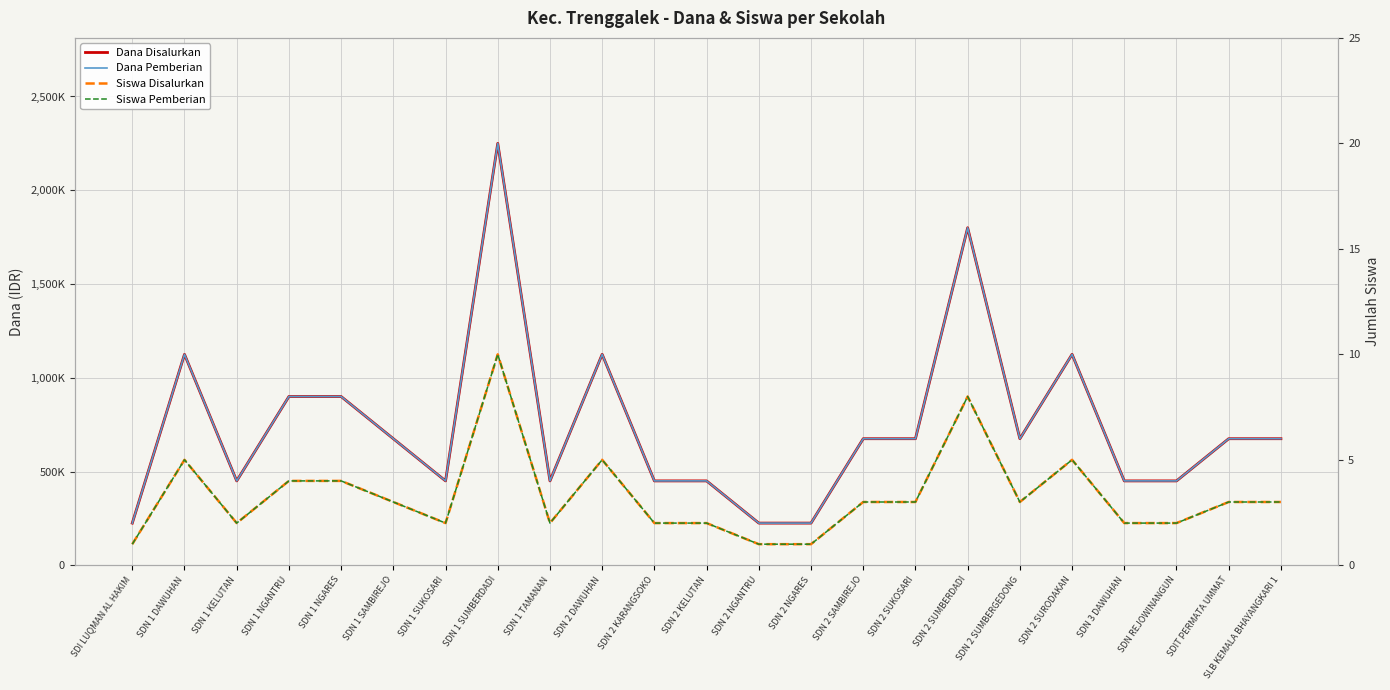

Is it true that Siswa Pemberian equals 2 at SDN 2 KARANGSOKO?

True